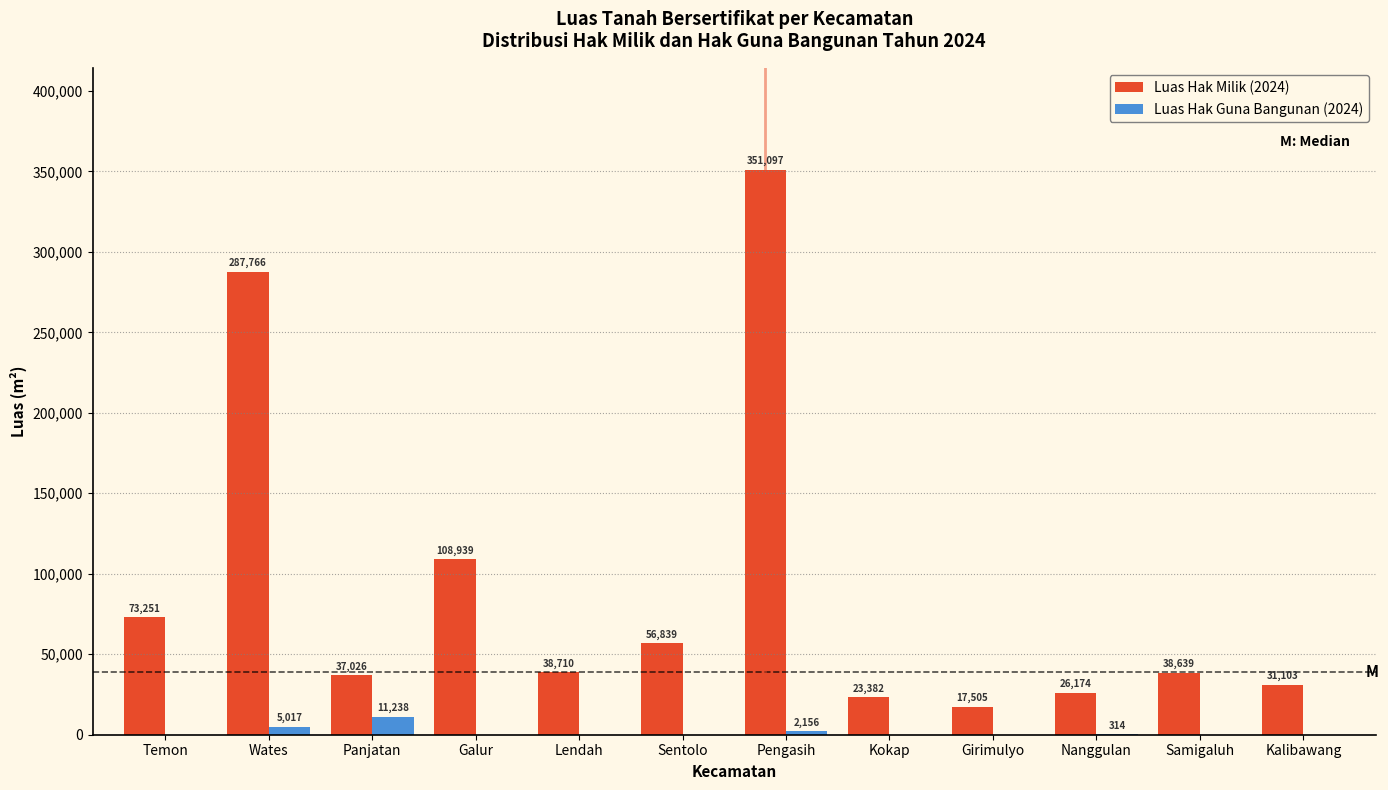

Reading right to left, transcribe all the data shown in this chart.

Luas Hak Milik (2024): Kalibawang=31103	Samigaluh=38639	Nanggulan=26174	Girimulyo=17505	Kokap=23382	Pengasih=351097	Sentolo=56839	Lendah=38710	Galur=108939	Panjatan=37026	Wates=287766	Temon=73251
Luas Hak Guna Bangunan (2024): Kalibawang=0	Samigaluh=0	Nanggulan=314	Girimulyo=0	Kokap=0	Pengasih=2156	Sentolo=0	Lendah=0	Galur=0	Panjatan=11238	Wates=5017	Temon=0